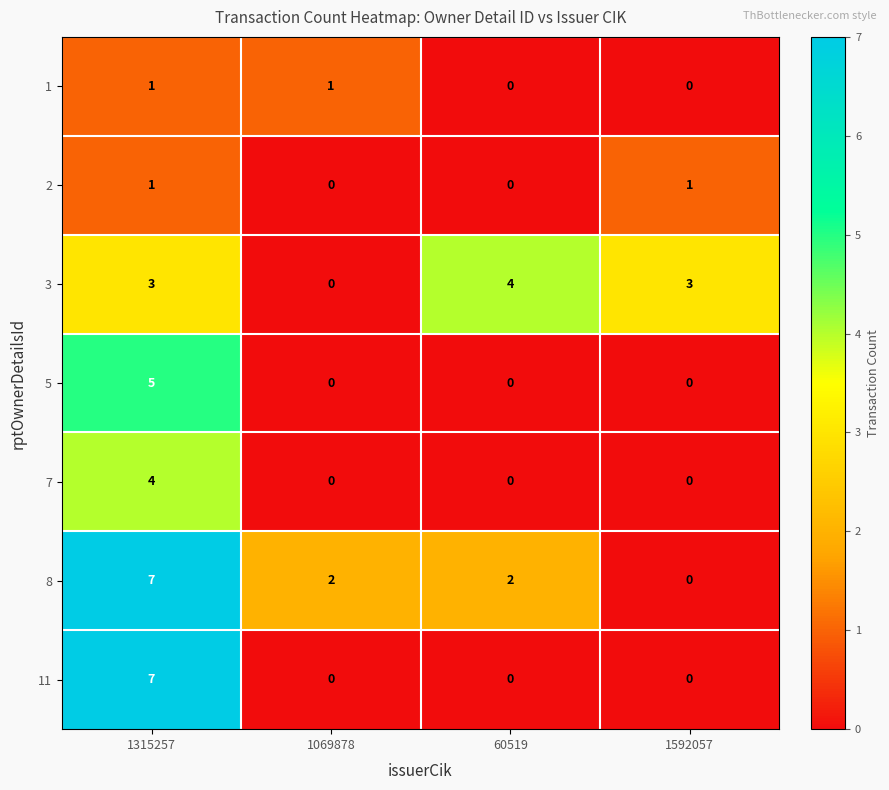

What is the difference between the maximum and minimum values in the 8 series?

7